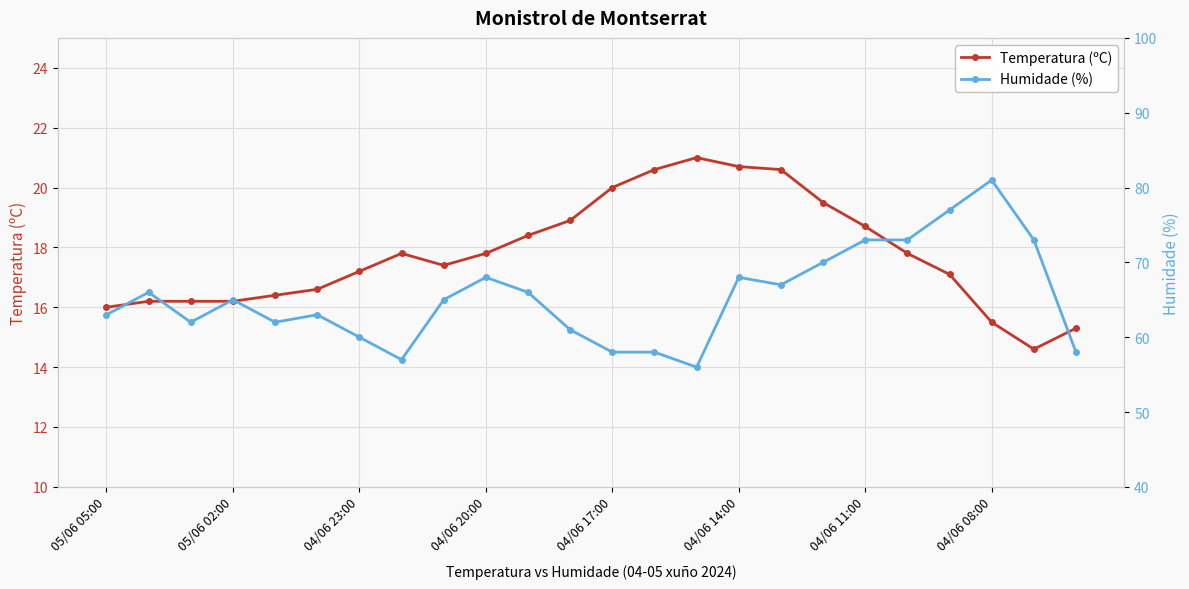

What is the maximum value shown in the chart?

81.0